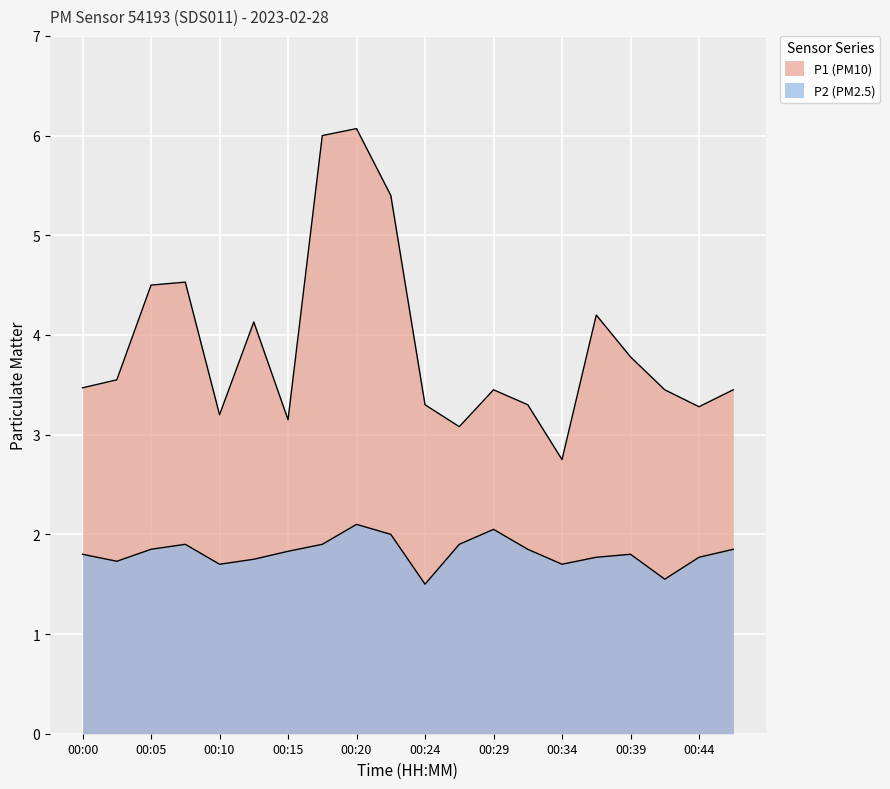

What is the sum of the P1 values at 00:15 and 00:02?

6.7